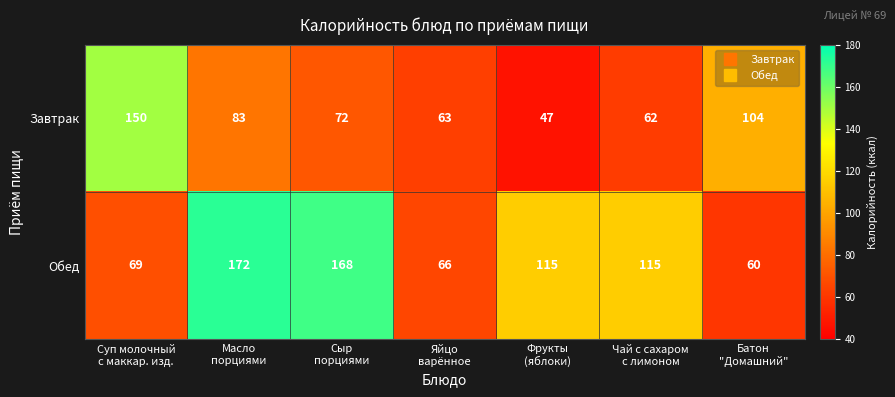

Between Масло
порциями and Яйцо
варённое, which series saw the biggest shift?

Обед